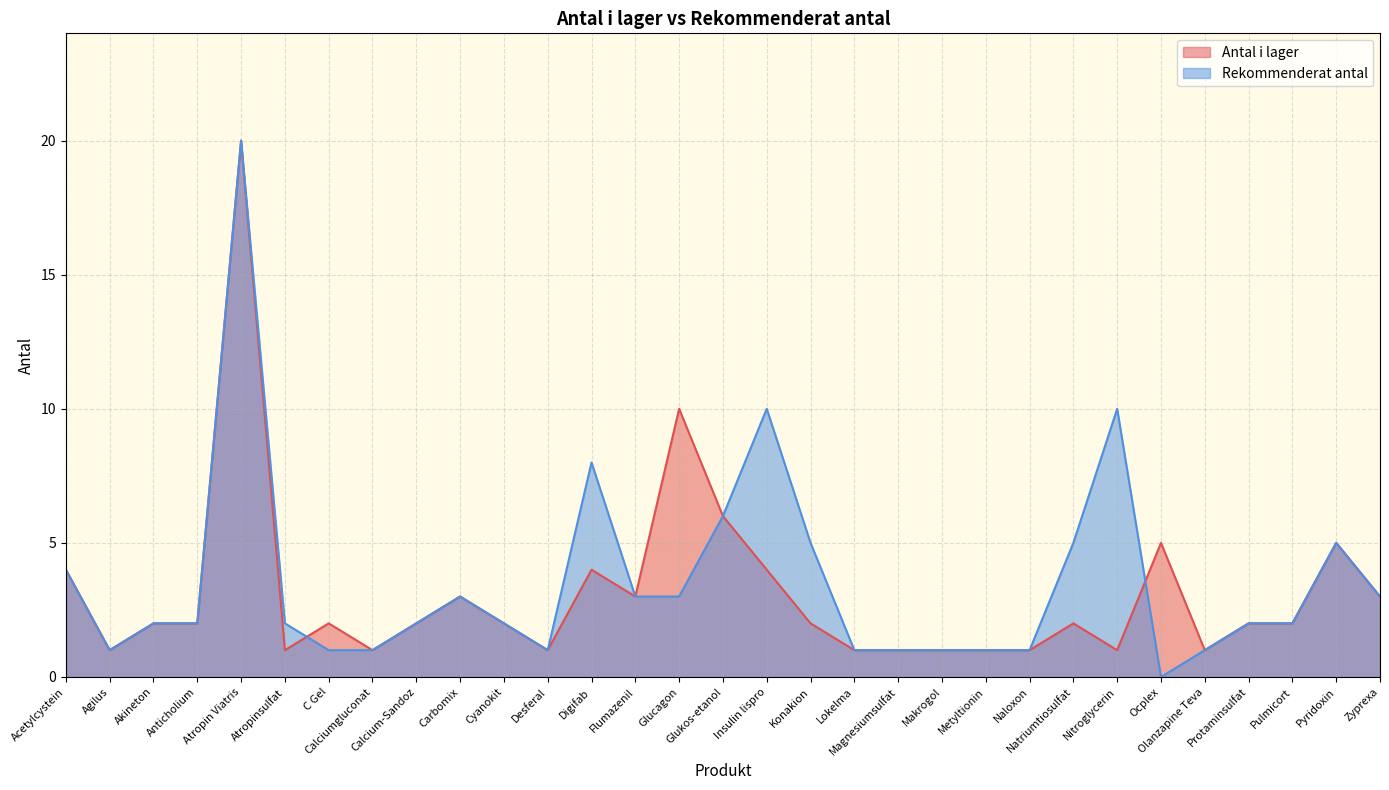

At which category does Rekommenderat antal reach its first local peak?

Atropin Viatris